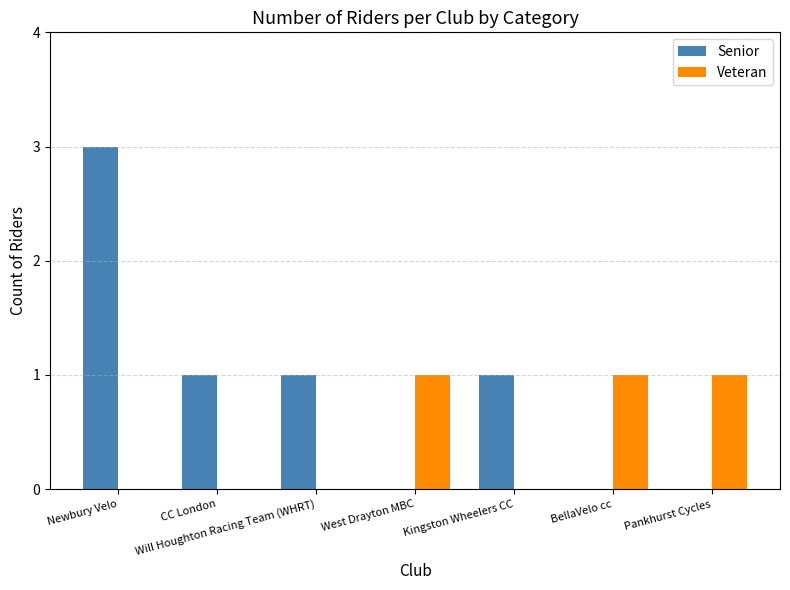

How many data points does each series have?

7